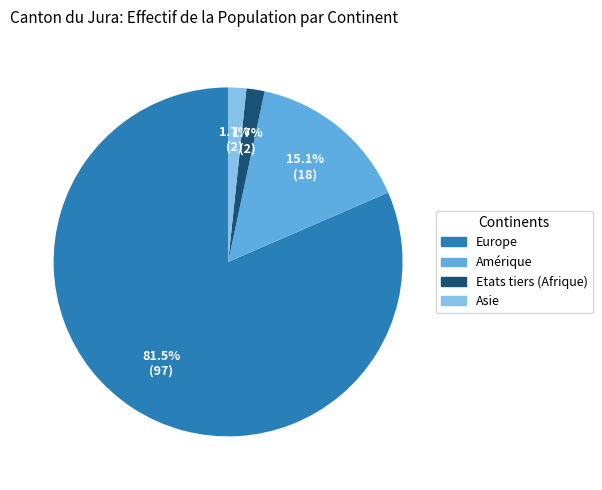

Which slice is the largest?

Europe